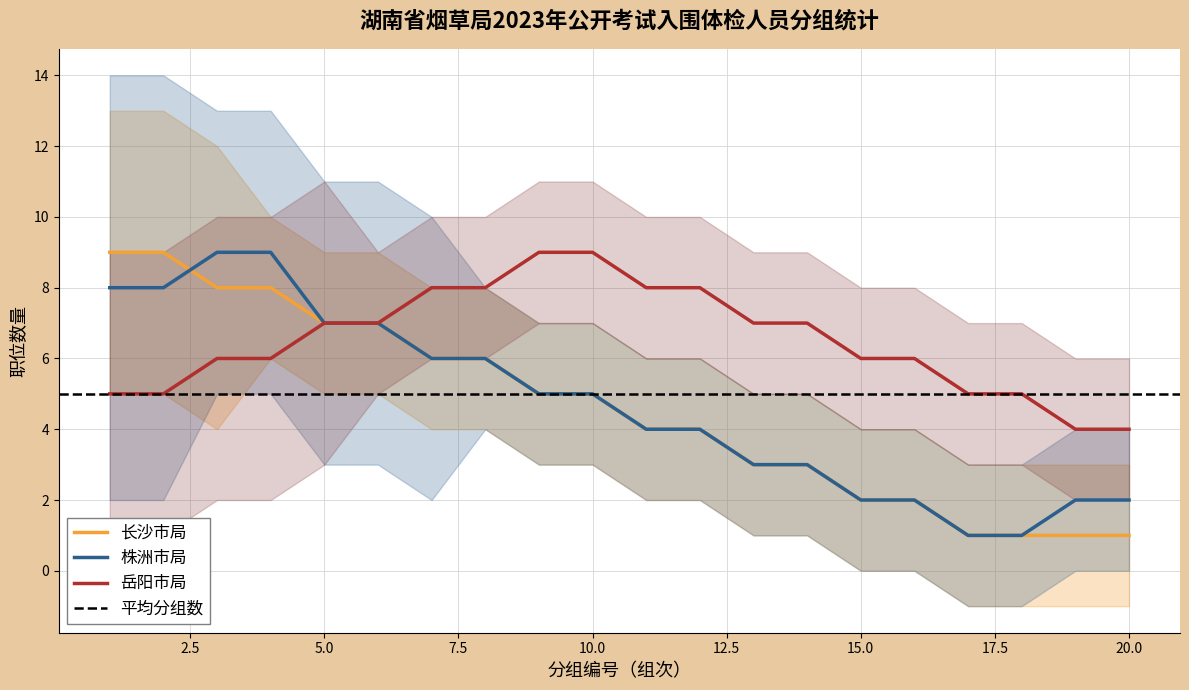

The 长沙市局 series shows 5 at 10.0. True or false?

True